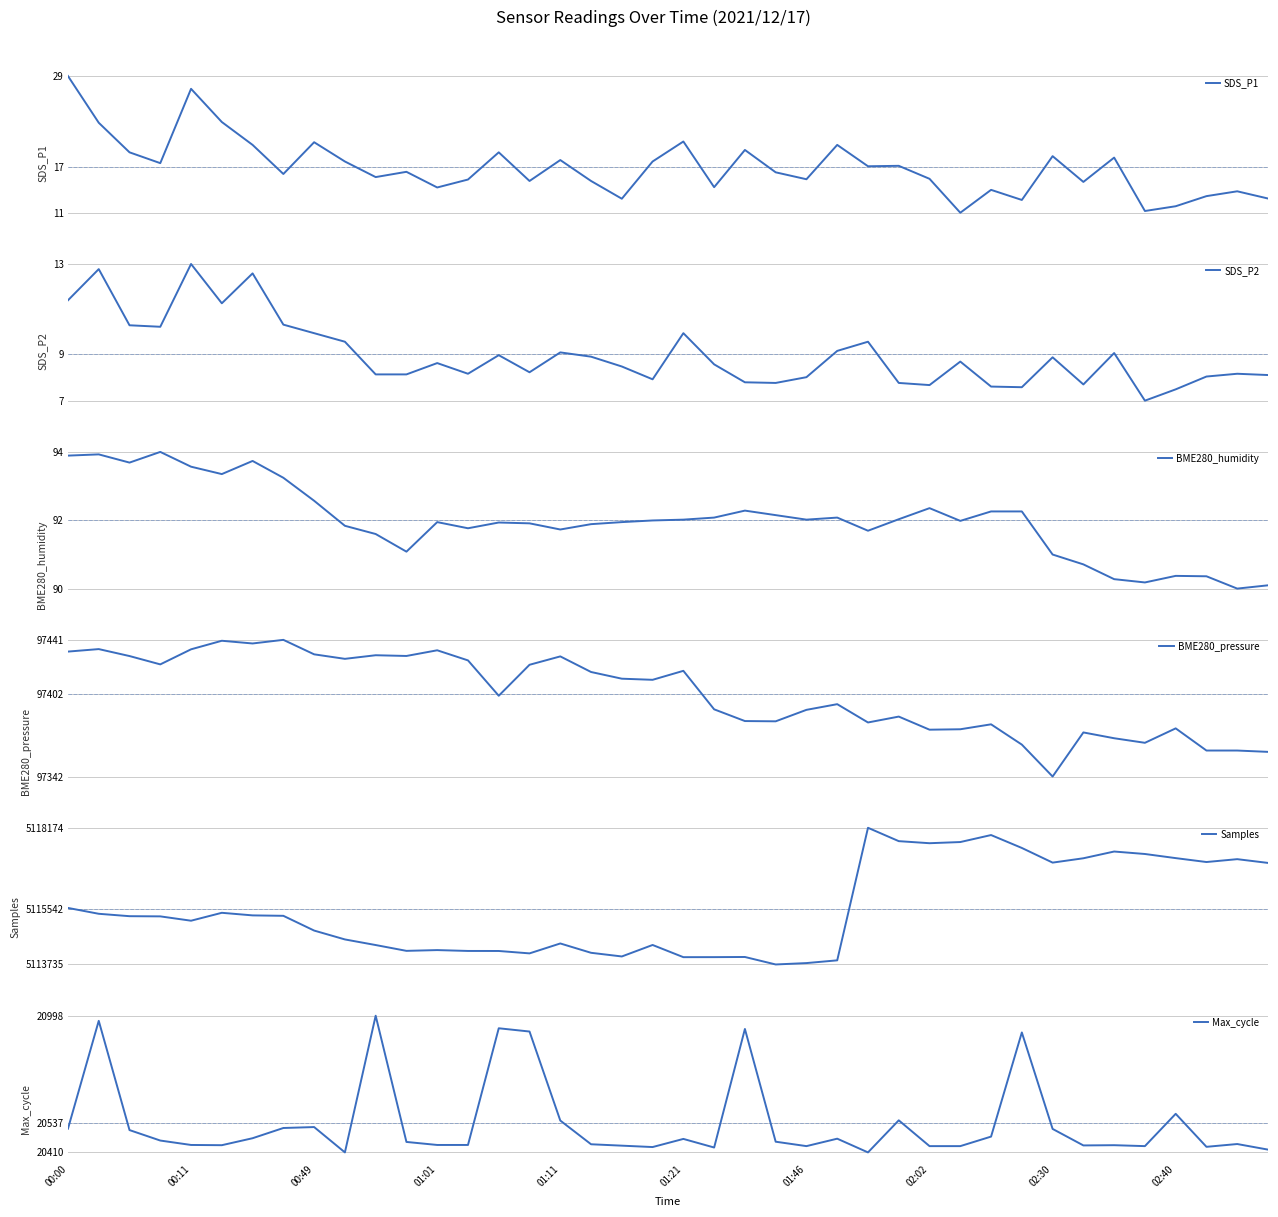

Reading right to left, what are all the values shown in this chart?

SDS_P1: 12.5	13.5	12.8	11.4	10.8	18.2	14.8	18.4	12.3	13.7	10.5	15.2	17.0	17.0	19.9	15.2	16.1	19.2	14.1	20.4	17.6	12.5	14.9	17.8	14.9	18.9	15.1	14.0	16.2	15.5	17.6	20.3	15.9	19.9	23.1	27.7	17.4	18.9	23.0	29.5
SDS_P2: 7.9	7.9	7.8	7.2	6.7	8.9	7.4	8.7	7.3	7.3	8.5	7.4	7.5	9.4	9.0	7.8	7.5	7.5	8.4	9.8	7.7	8.3	8.7	8.9	8.0	8.8	7.9	8.4	7.9	7.9	9.4	9.8	10.2	12.6	11.2	13.1	10.1	10.2	12.8	11.4
BME280_humidity: 90.3	90.2	90.5	90.5	90.4	90.5	90.8	91.1	92.1	92.1	91.9	92.2	91.9	91.6	92.0	91.9	92.0	92.1	92.0	91.9	91.9	91.8	91.8	91.7	91.8	91.8	91.7	91.8	91.1	91.6	91.8	92.4	92.9	93.3	93.0	93.2	93.6	93.3	93.5	93.5
BME280_pressure: 97360.0	97361.0	97361.0	97377.1	97366.6	97369.9	97374.1	97342.1	97365.3	97380.0	97376.4	97376.1	97385.7	97381.4	97394.7	97390.6	97382.2	97382.4	97390.9	97418.9	97412.4	97413.2	97418.1	97429.4	97423.3	97400.8	97426.5	97433.9	97429.8	97430.3	97427.7	97430.9	97441.5	97438.8	97440.8	97434.6	97423.6	97429.7	97434.8	97432.9
Samples: 5117033.0	5117155.0	5117062.0	5117189.0	5117323.0	5117403.0	5117184.0	5117043.0	5117519.0	5117938.0	5117711.0	5117673.0	5117740.0	5118174.0	5113869.0	5113780.0	5113735.0	5113978.0	5113973.0	5113972.0	5114368.0	5113995.0	5114114.0	5114417.0	5114095.0	5114173.0	5114174.0	5114202.0	5114177.0	5114366.0	5114548.0	5114836.0	5115315.0	5115329.0	5115413.0	5115156.0	5115297.0	5115303.0	5115381.0	5115571.0
Max_cycle: 20422.0	20446.0	20434.0	20576.0	20437.0	20441.0	20440.0	20511.0	20926.0	20478.0	20437.0	20437.0	20548.0	20410.0	20469.0	20437.0	20456.0	20941.0	20431.0	20468.0	20433.0	20439.0	20445.0	20547.0	20930.0	20944.0	20442.0	20442.0	20455.0	20998.0	20410.0	20519.0	20515.0	20471.0	20441.0	20442.0	20461.0	20506.0	20976.0	20512.0